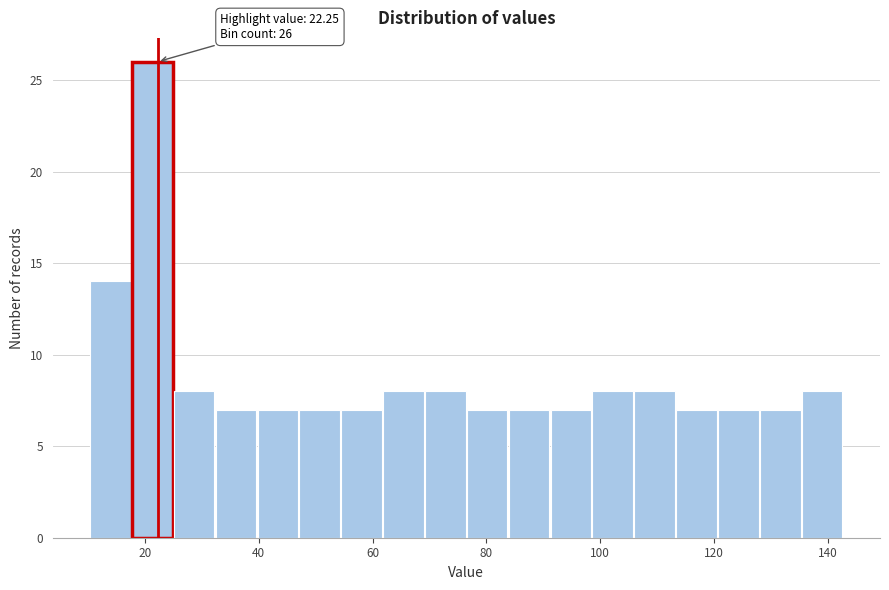

Read against the x-axis, roughly where is the centre of the tallest bar?

22